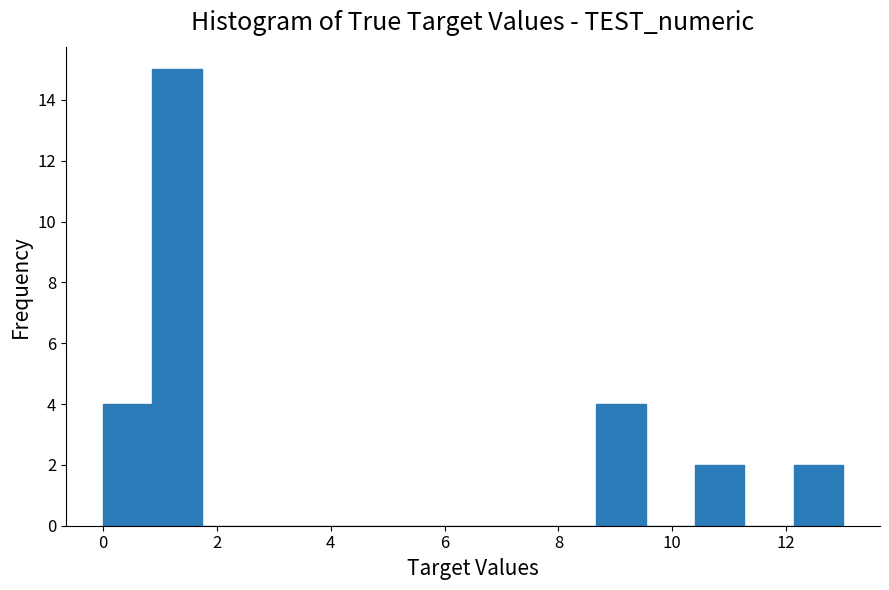

Reading left to right, transcribe this chart: for each bar, give the range it covers on the x-axis and its height. Neither the bar edges nor the heights are printed on the chart, so give them approximately, as read against the axes.

0.0 to 0.8: 4
0.8 to 1.8: 15
1.8 to 2.6: 0
2.6 to 3.4: 0
3.4 to 4.4: 0
4.4 to 5.2: 0
5.2 to 6.0: 0
6.0 to 7.0: 0
7.0 to 7.8: 0
7.8 to 8.6: 0
8.6 to 9.6: 4
9.6 to 10.4: 0
10.4 to 11.2: 2
11.2 to 12.2: 0
12.2 to 13.0: 2